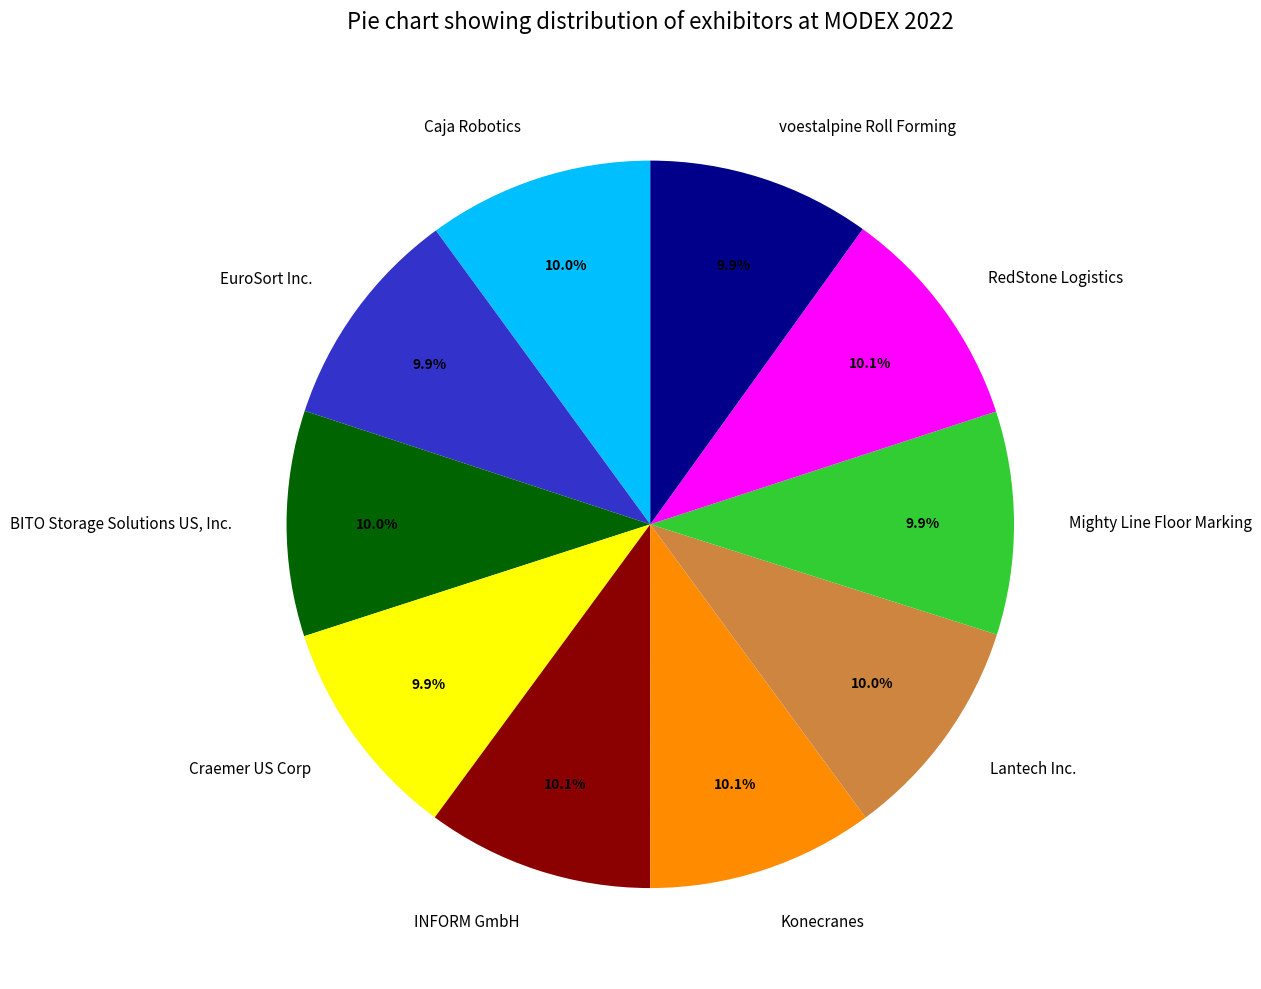

Is there any slice that represents more than half of the pie?

No